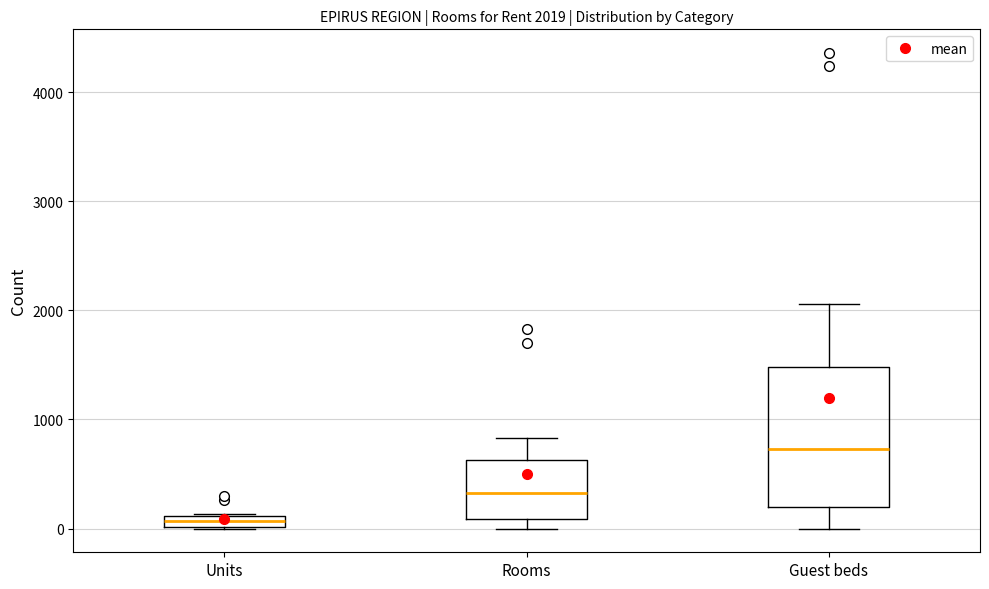

Comparing the boxes themselves (not the whiskers), which one is the tallest?

Guest beds